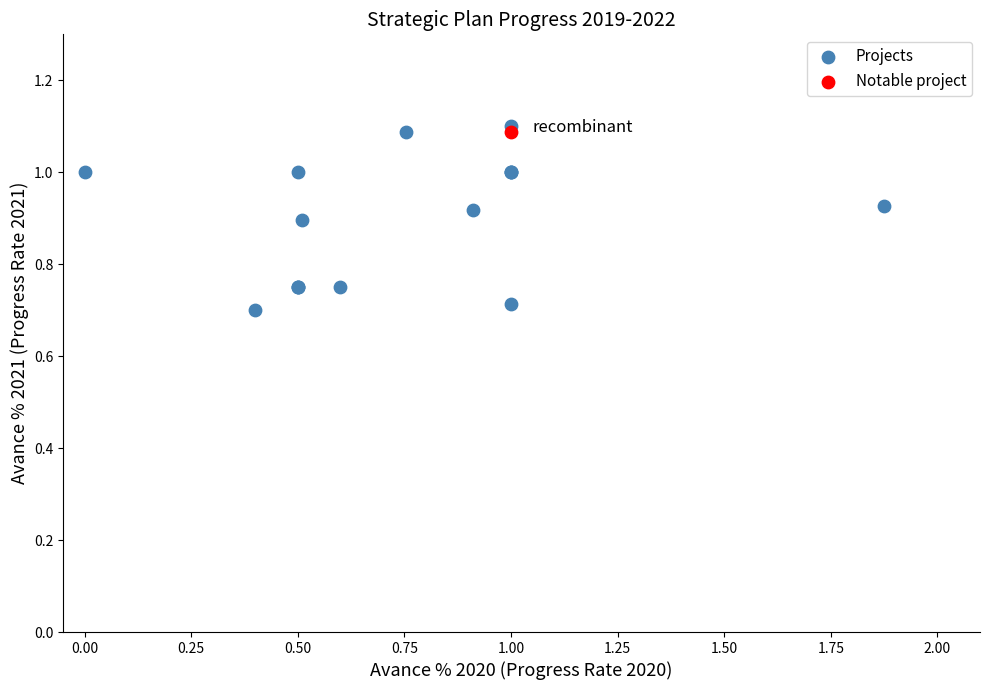

What are all the series names shown in the legend?

Projects, Notable project